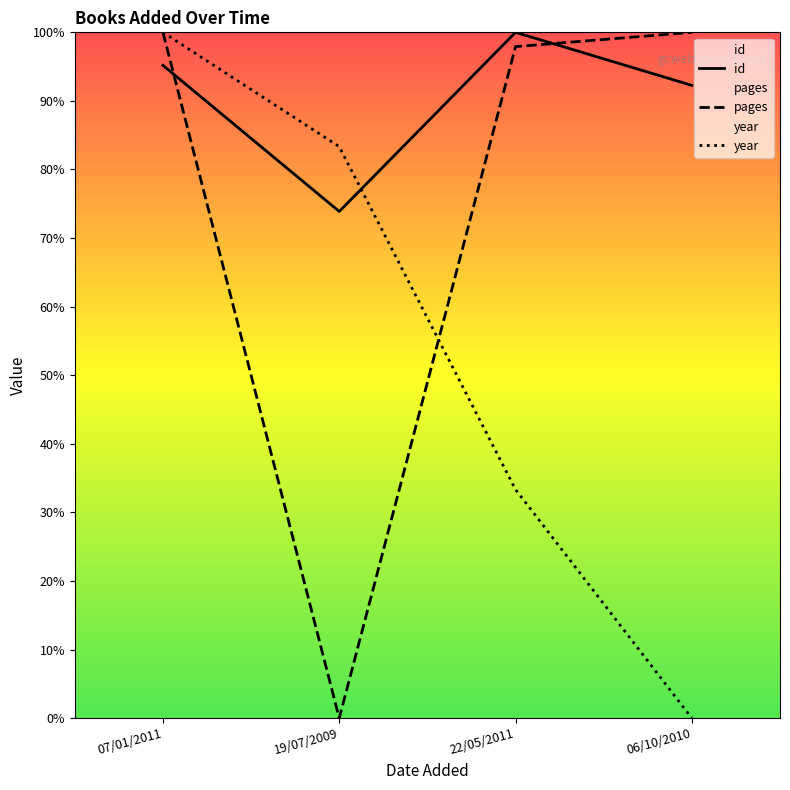

Reading right to left, what are all the values shown in this chart?

id: 92.3	100.0	73.9	95.2
pages: 100.0	97.9	0.0	100.0
year: 0.0	33.3	83.3	100.0